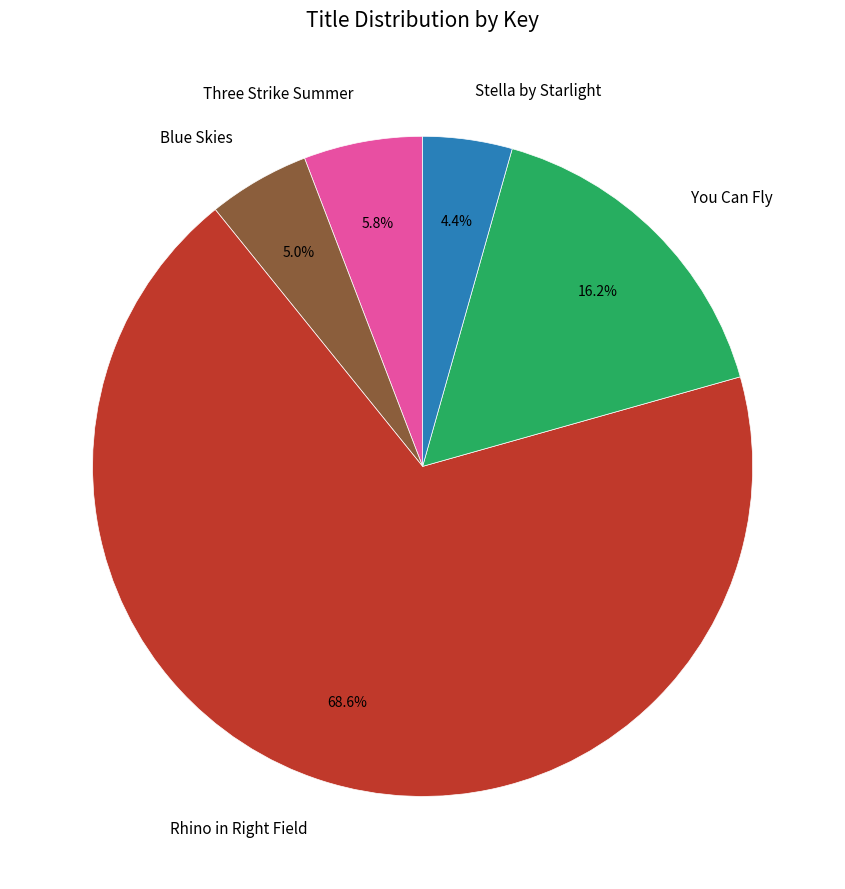

Which slice is the largest?

Rhino in Right Field